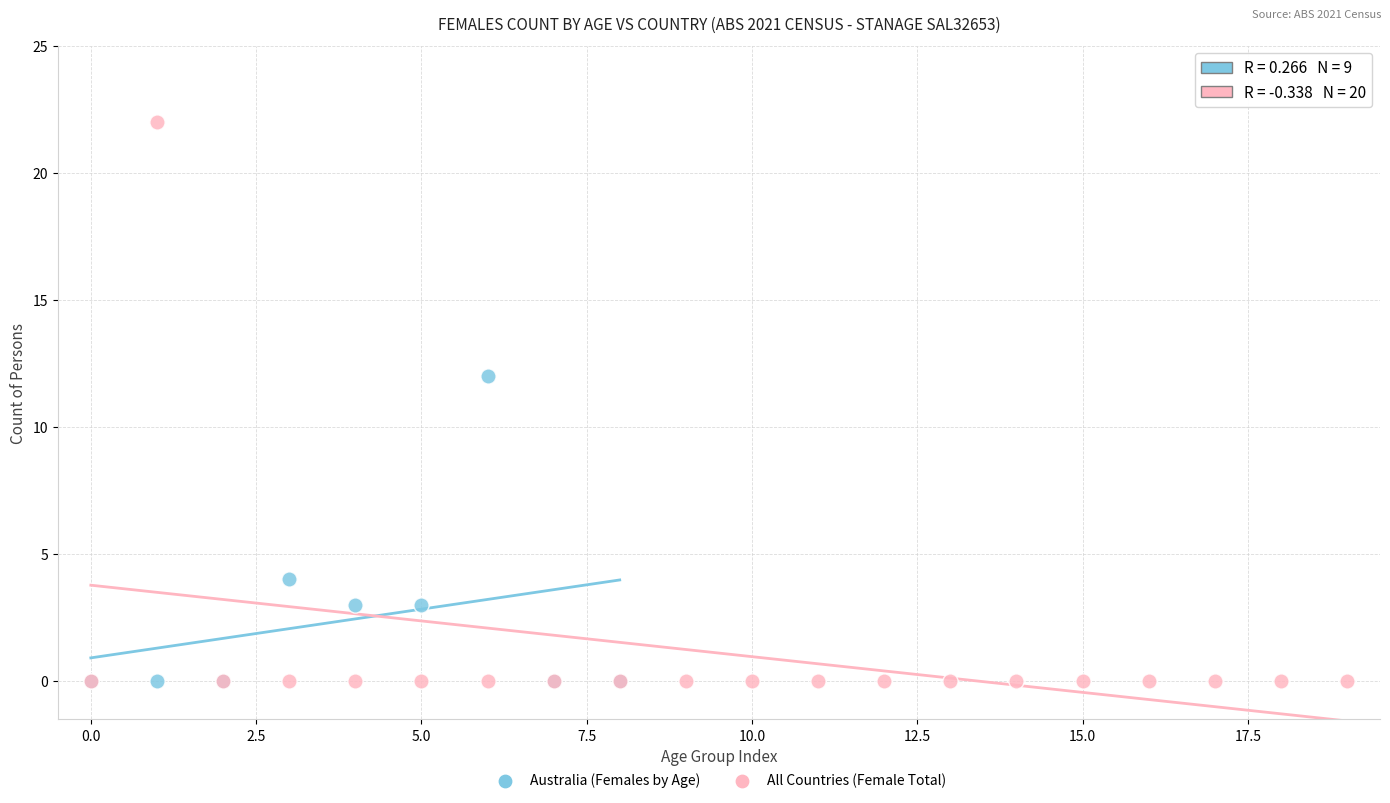

Which series contains the highest Y value?

All Countries (Female Total)